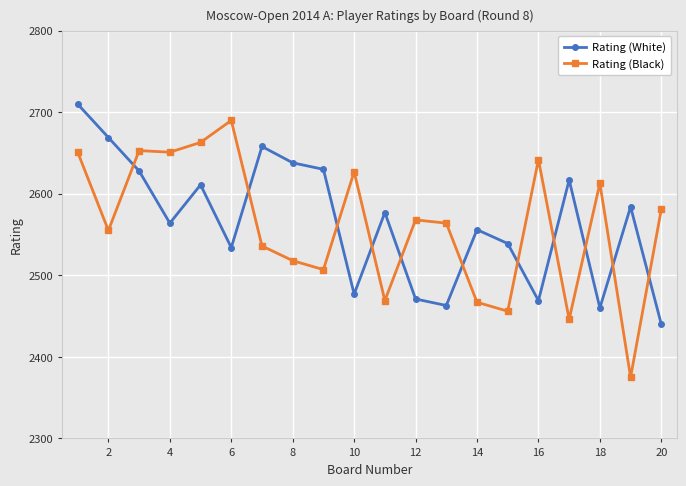

Which series has the largest range (max minus min)?

Rating (Black)